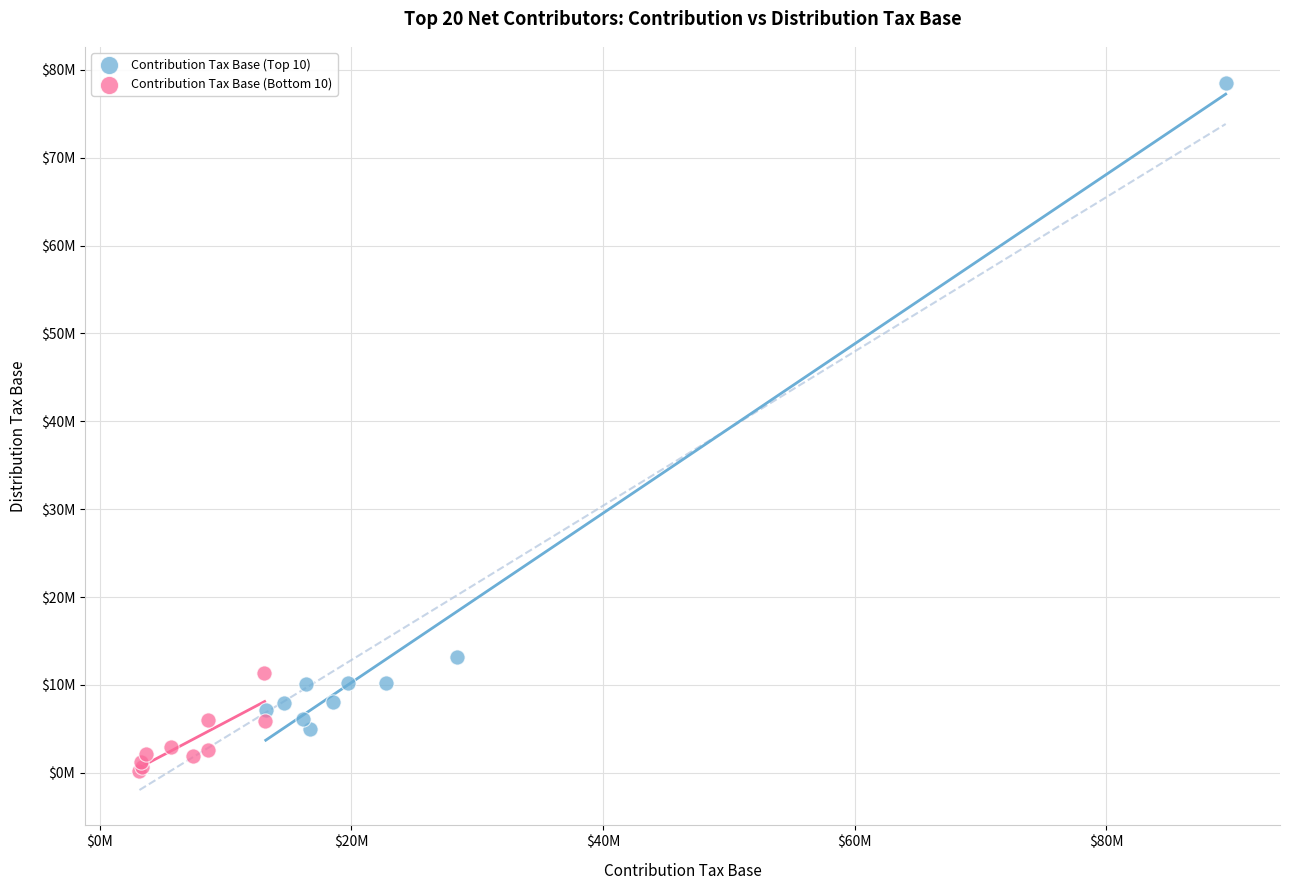

What are all the series names shown in the legend?

Contribution Tax Base (Top 10), Contribution Tax Base (Bottom 10)